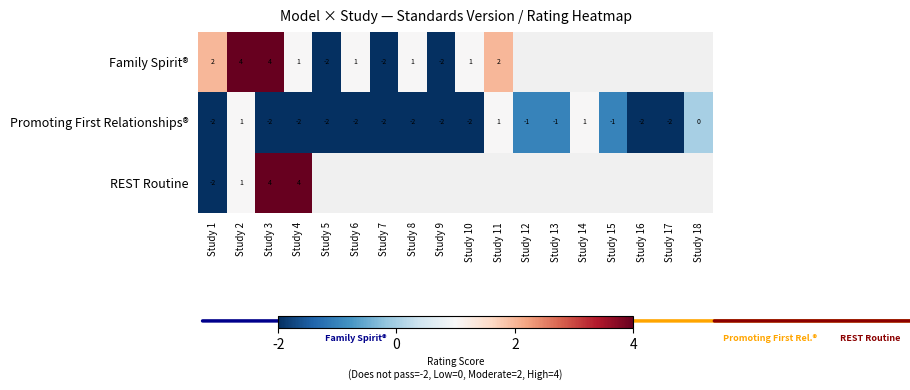

Is it true that Promoting First Relationships® equals 1 at Study 18?

False